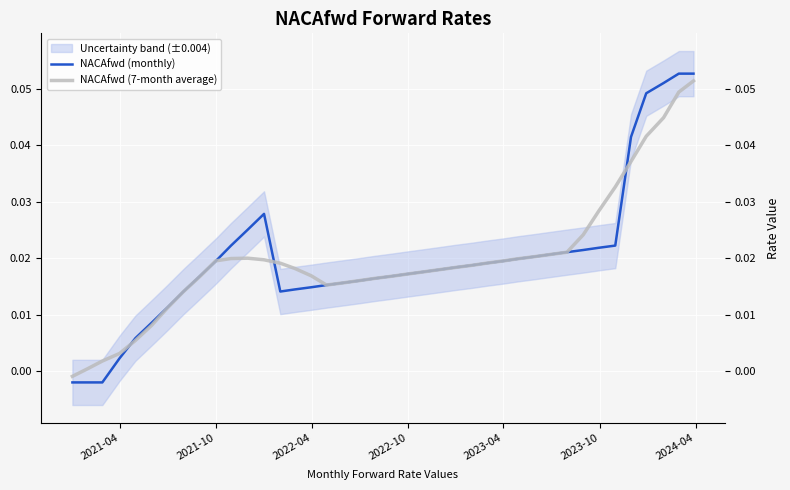

How many values in NACAfwd (7-month average) are above zero?

39